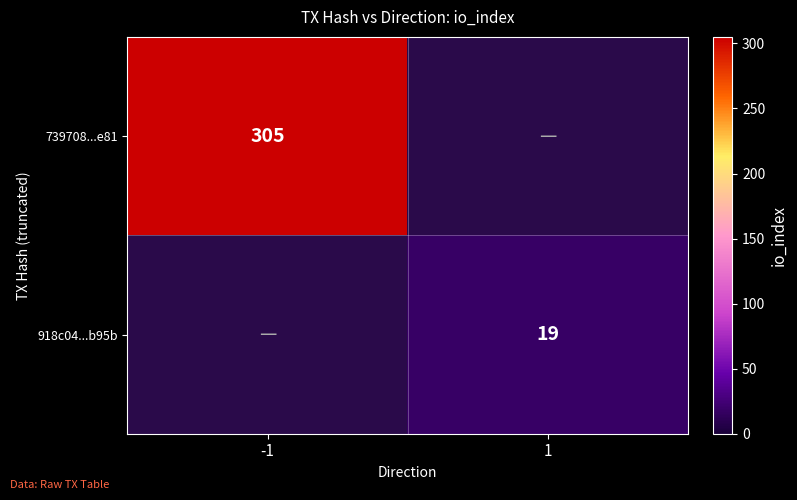

What is the smallest value displayed?

19.0